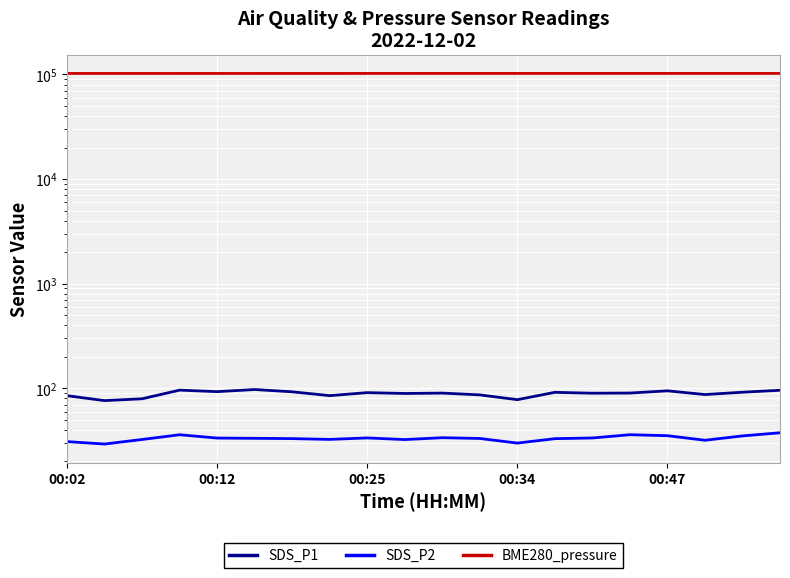

Reading left to right, list all the values displayed in this chart.

SDS_P1: 85.0	76.3	79.5	96.1	92.9	97.4	92.6	85.1	91.0	89.3	90.0	86.6	77.9	91.6	89.8	90.1	94.6	87.2	91.8	95.8
SDS_P2: 30.9	29.4	32.5	36.0	33.5	33.3	33.1	32.5	33.6	32.4	33.7	33.2	30.0	33.0	33.5	36.0	35.2	31.9	35.1	37.6
BME280_pressure: 102158.1	102163.2	102163.2	102143.3	102150.2	102151.7	102162.8	102158.6	102175.0	102165.2	102187.4	102186.6	102194.3	102195.7	102191.2	102197.3	102186.2	102169.0	102192.8	102191.2